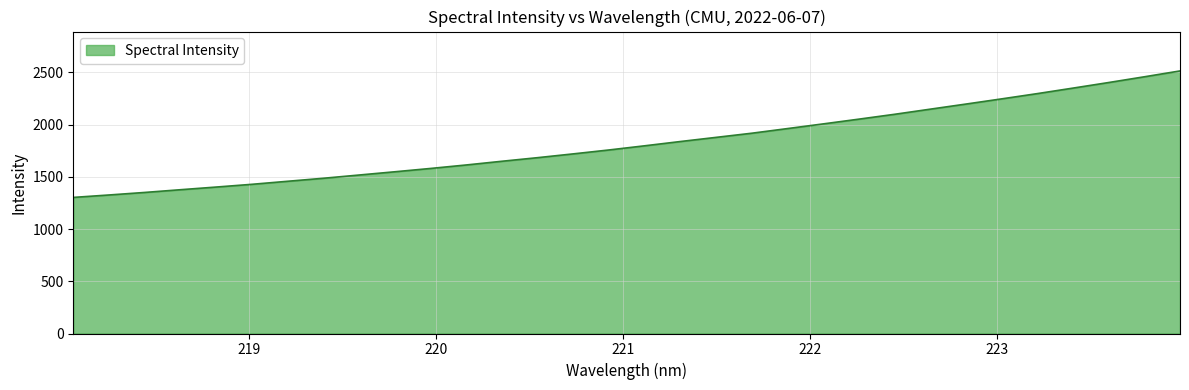

What is the maximum value shown in the chart?

2513.3